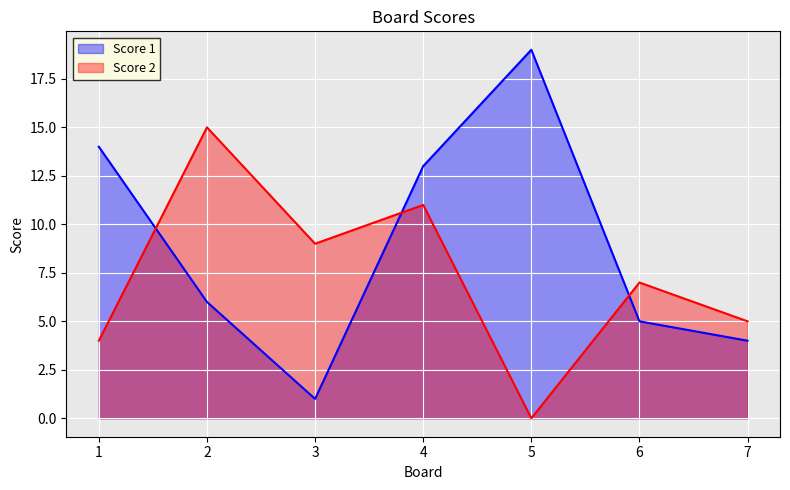

In Score 1, how many points are lower than both neighbors (excluding endpoints)?

1